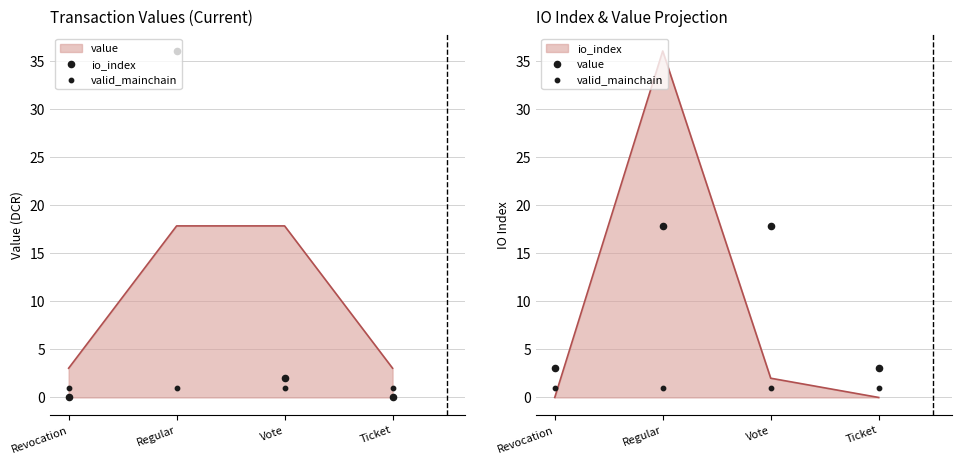

Which series has the largest Y range (max minus min)?

io_index